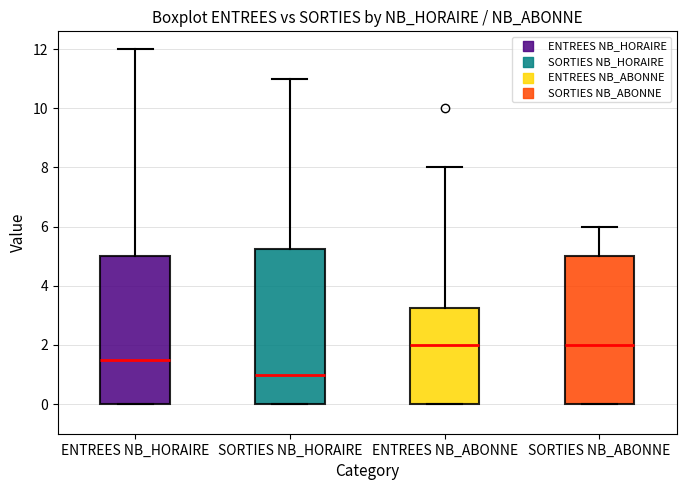

Reading left to right, read every box against the y-axis: the position of its median line, the range the box covers, and the ends of its whiskers. The values are not printed on the chart, so give them approximately, as read against the axis.

ENTREES NB_HORAIRE: median 1.6, box 0.0 to 5.0, whiskers 0.0 to 12.0
SORTIES NB_HORAIRE: median 1.0, box 0.0 to 5.2, whiskers 0.0 to 11.0
ENTREES NB_ABONNE: median 2.0, box 0.0 to 3.2, whiskers 0.0 to 8.0
SORTIES NB_ABONNE: median 2.0, box 0.0 to 5.0, whiskers 0.0 to 6.0